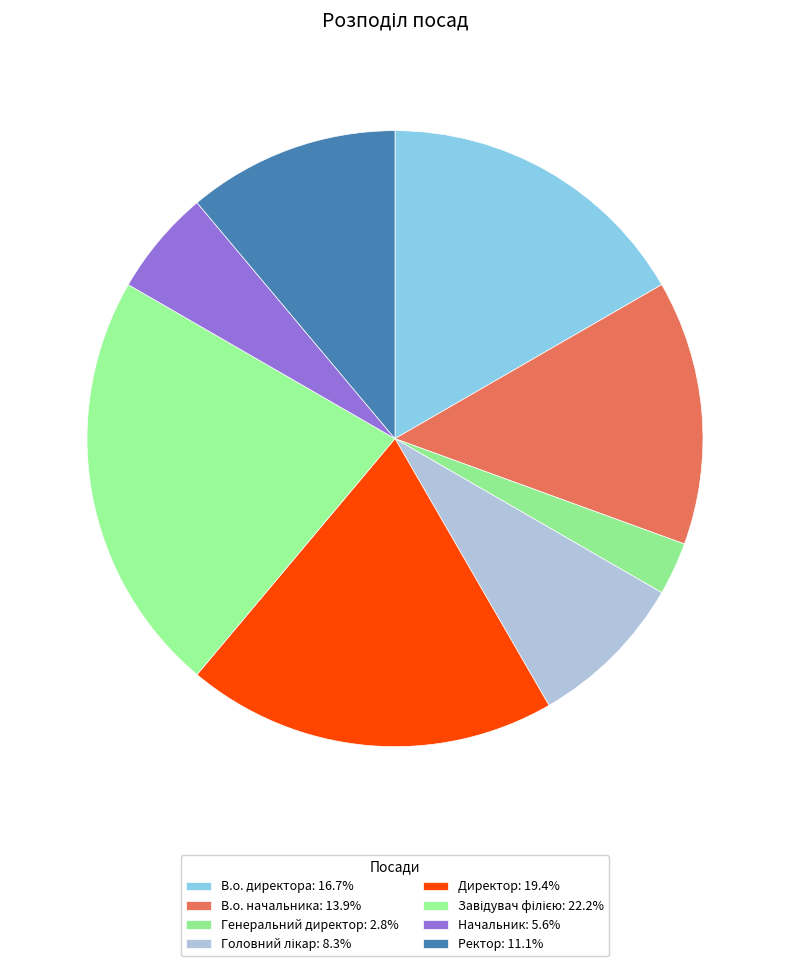

To the nearest percent, what portion does Головний лікар represent?

8%